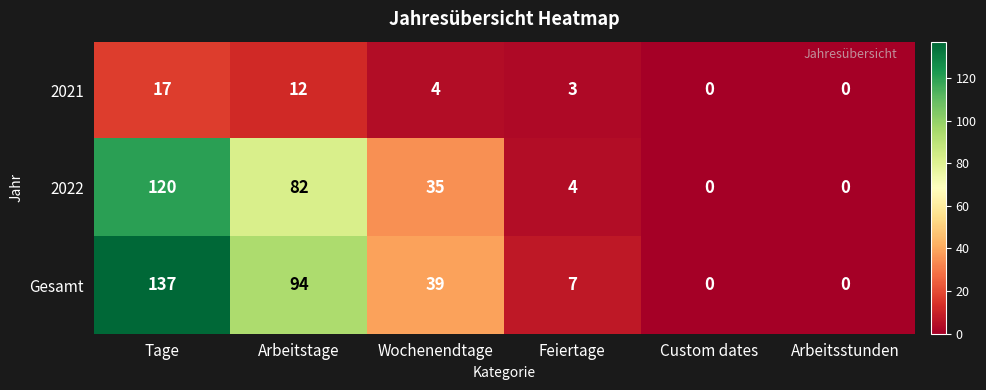

At which label is Gesamt closest to 68?

Arbeitstage